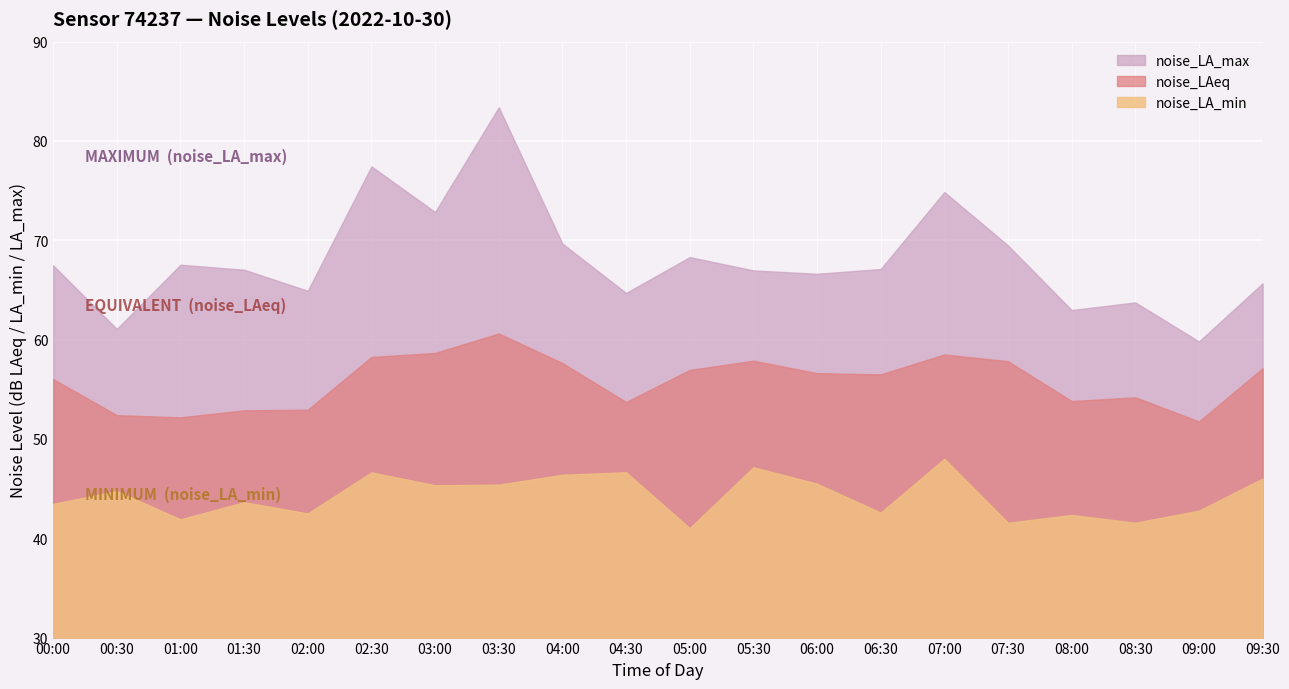

What is the greatest value displayed?

83.4